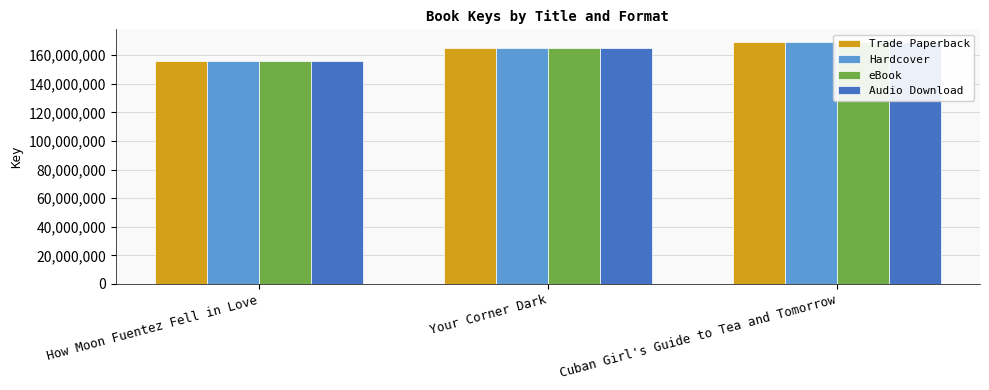

How many values in the Hardcover series exceed 164634269?

1